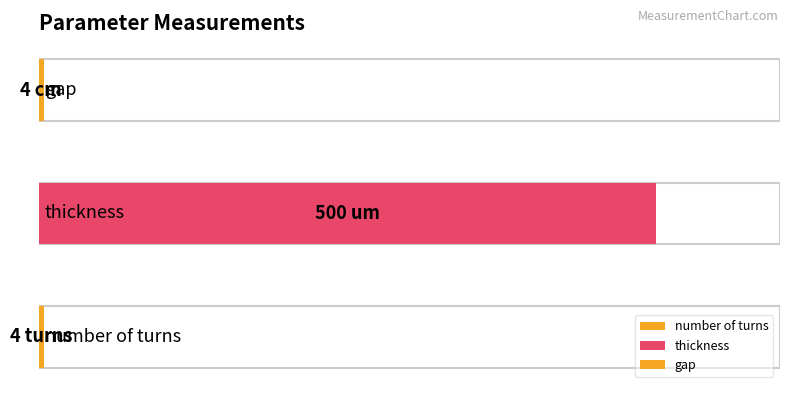

List the labels in order of value, largest first.

thickness, number of turns, gap